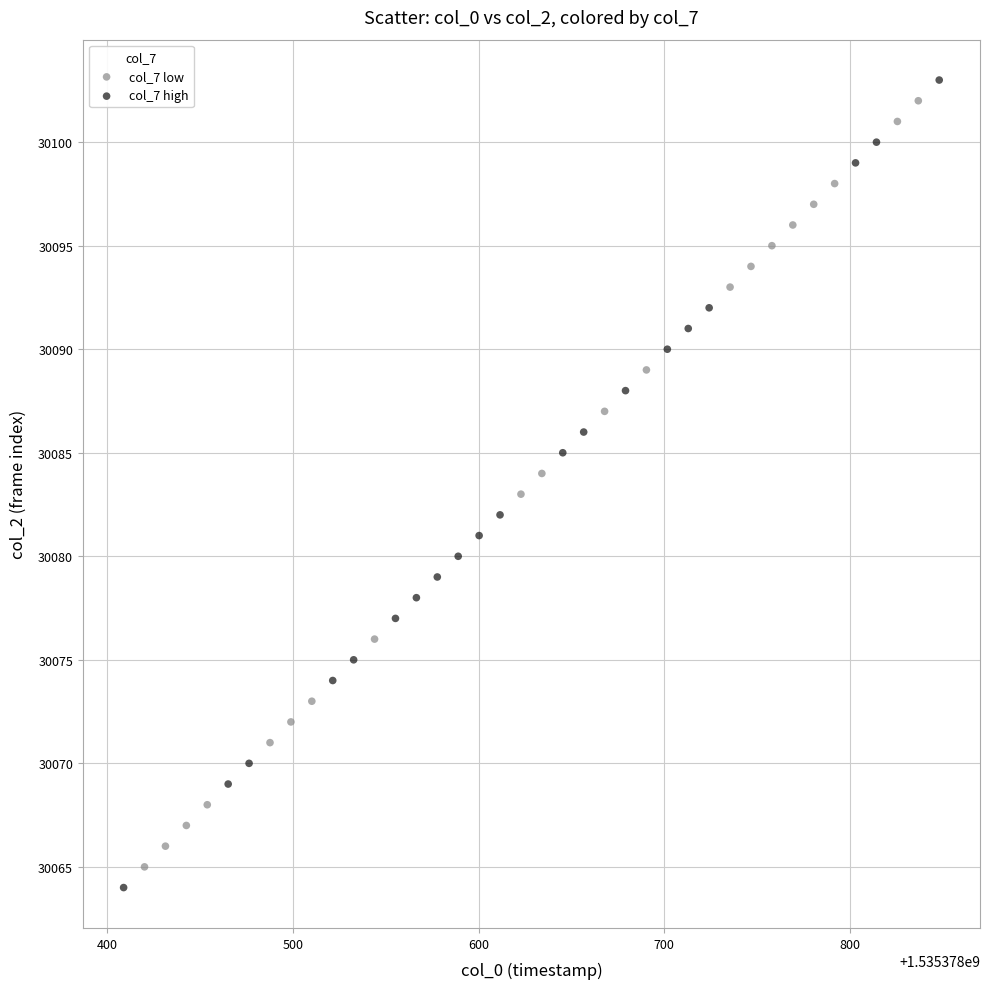

Which series has the widest spread of Y values?

col_7 high